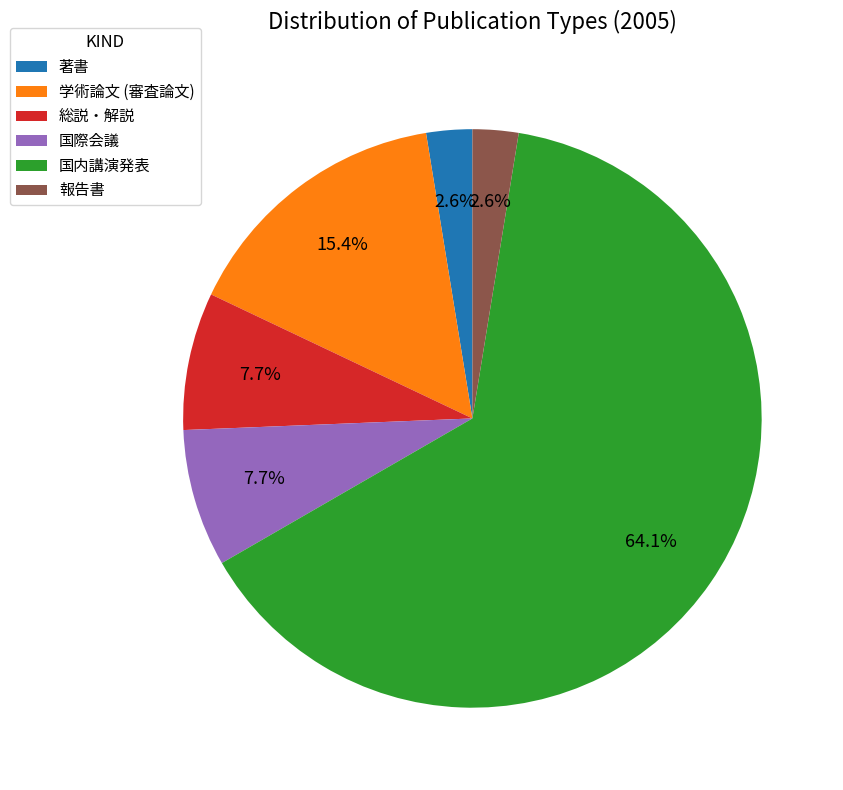

To the nearest percent, what is the difference between the 国内講演発表 and 国際会議 slice percentages?

56%